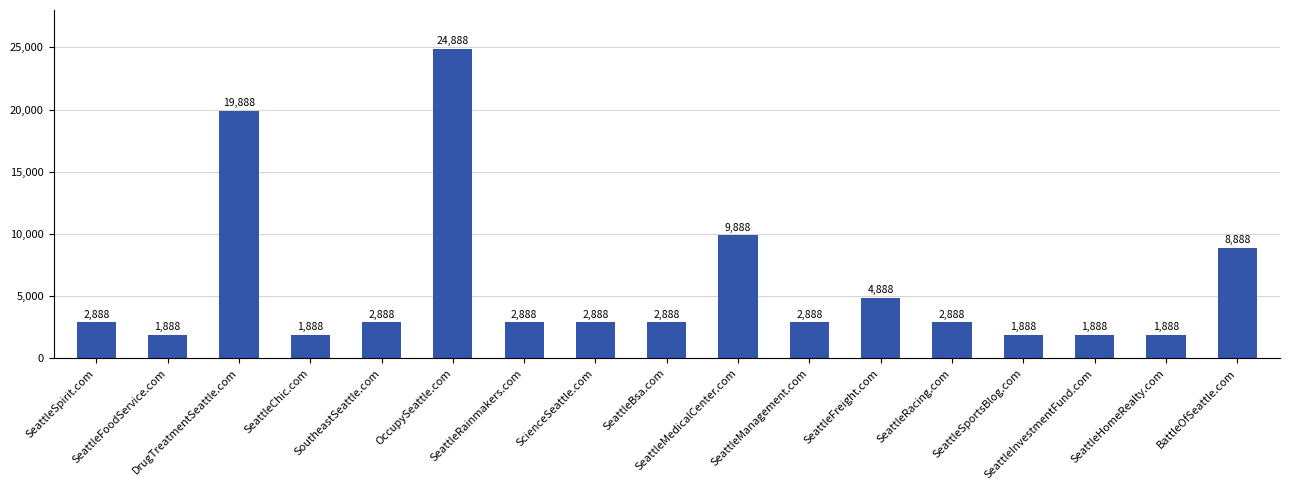

True or false: the data shows 1799 at SoutheastSeattle.com.

False